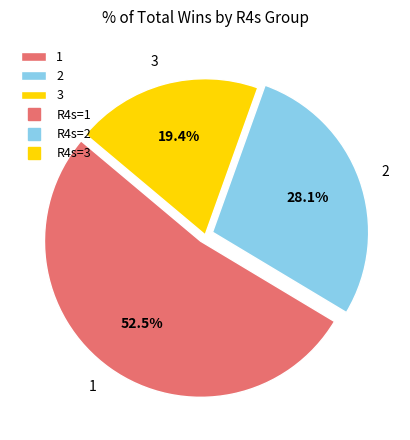

Which slice is the smallest?

3